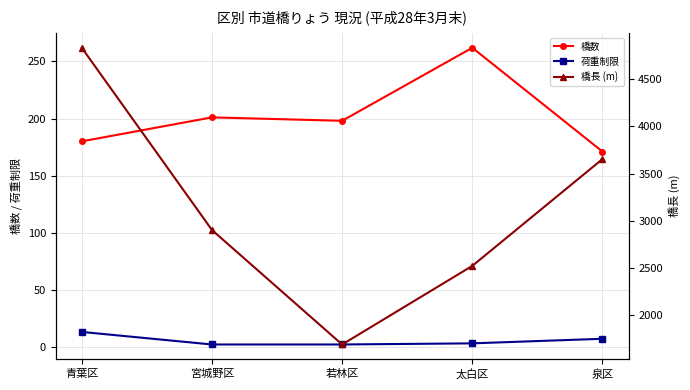

Which series changed the most between 若林区 and 泉区?

橋長 (m)